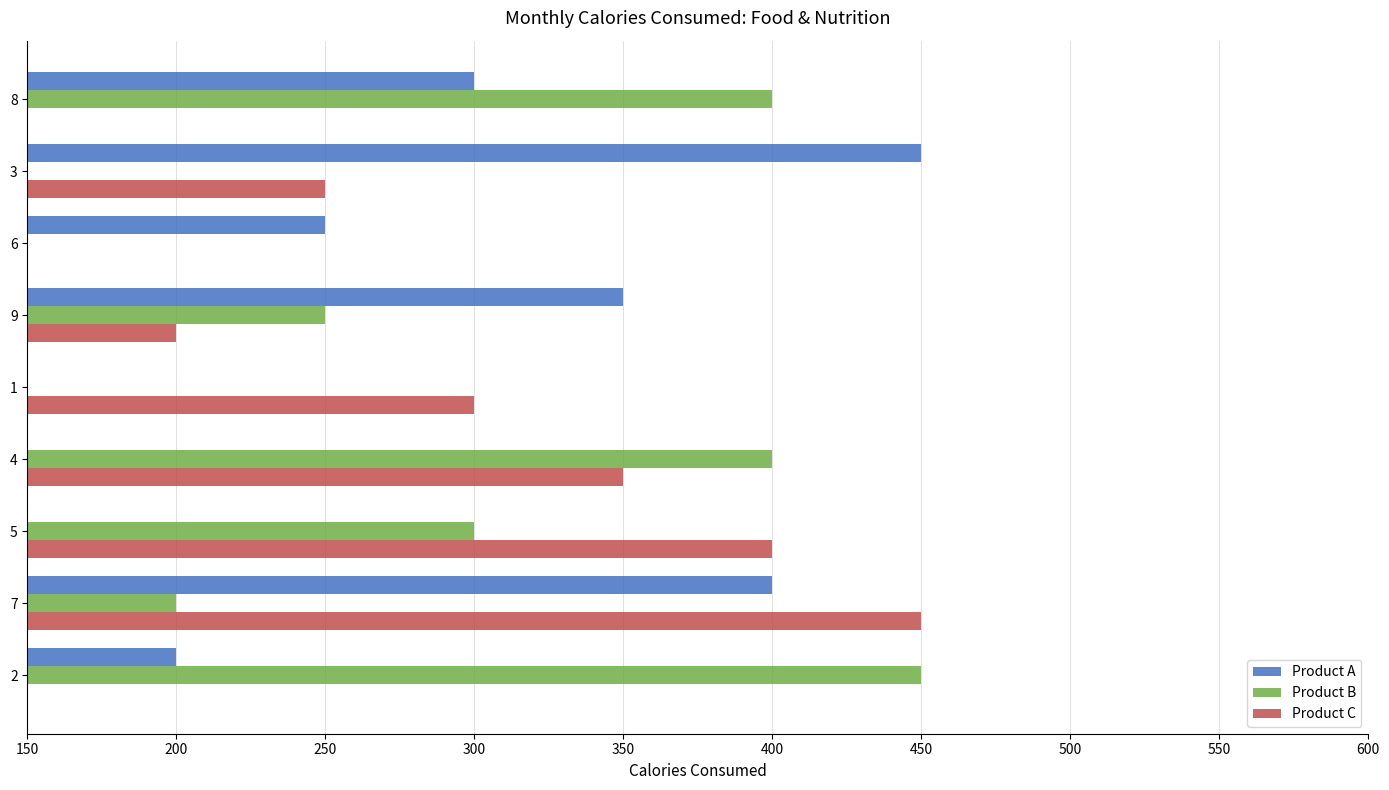

What is the sum of all Product A values?

2250